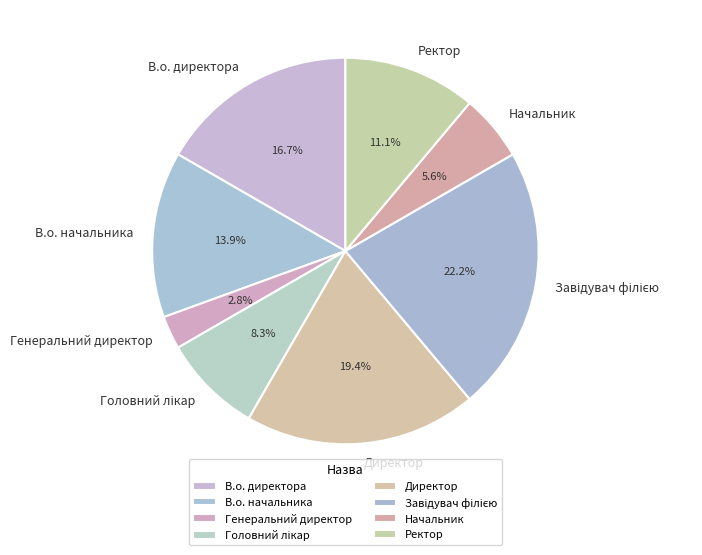

True or false: В.о. начальника accounts for 7% of the total.

False